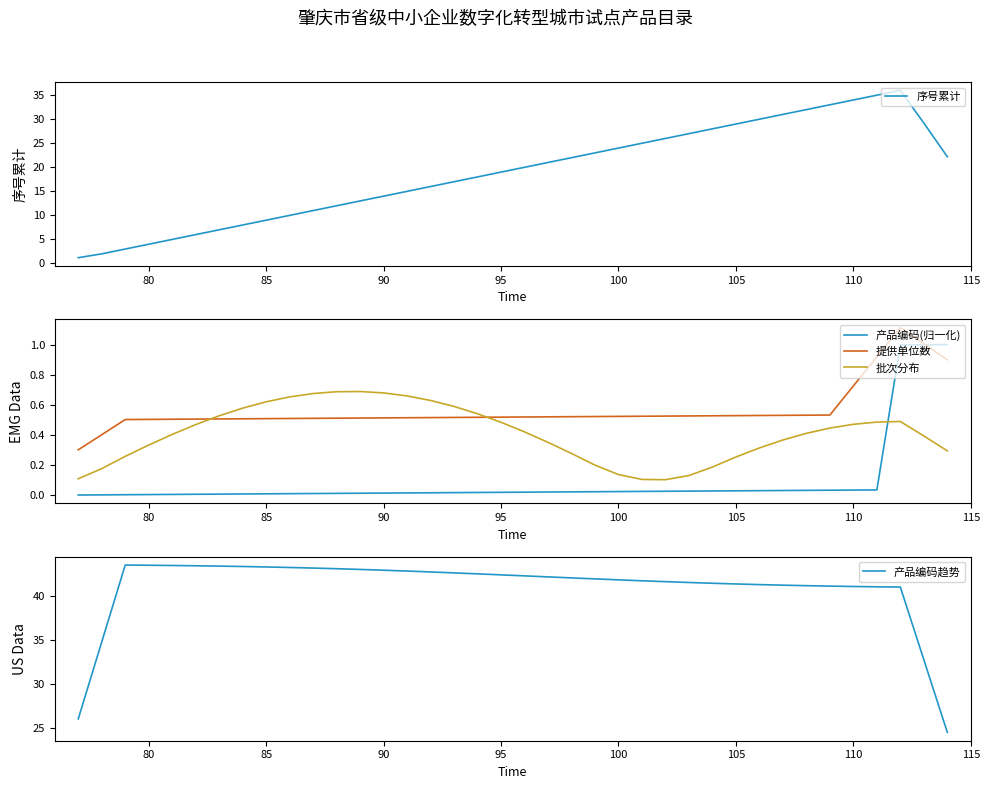

At how many categories does at least one series exceed 23?

38